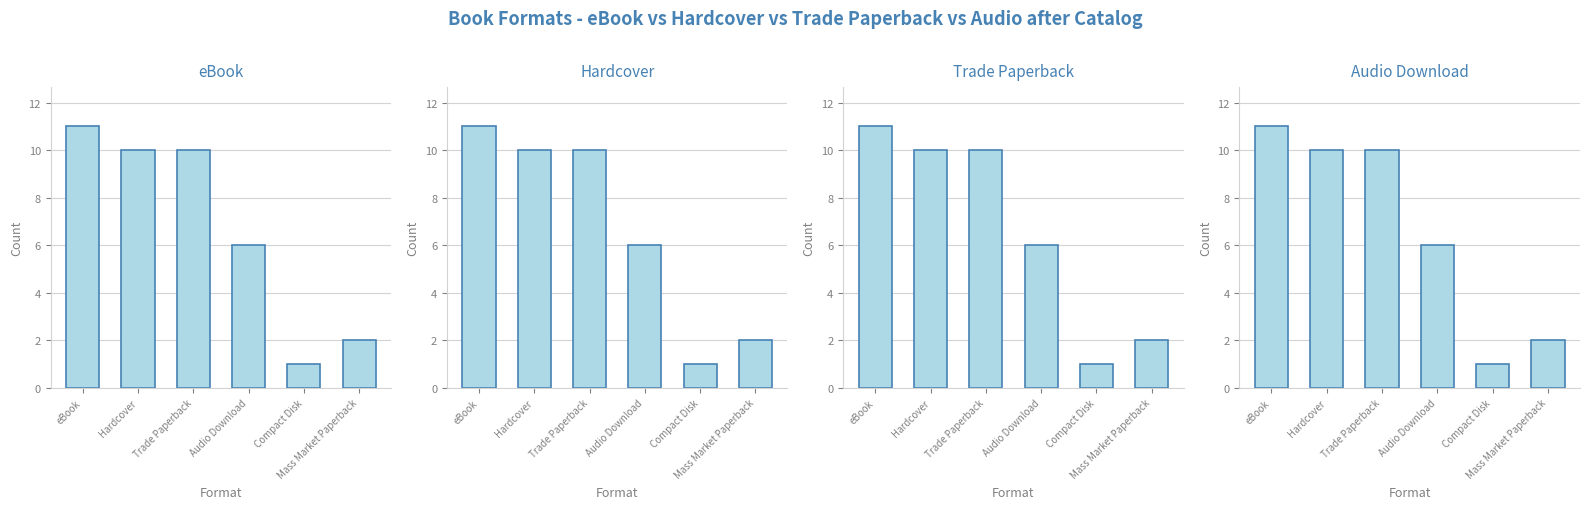

Does the chart contain stacked bars?

No